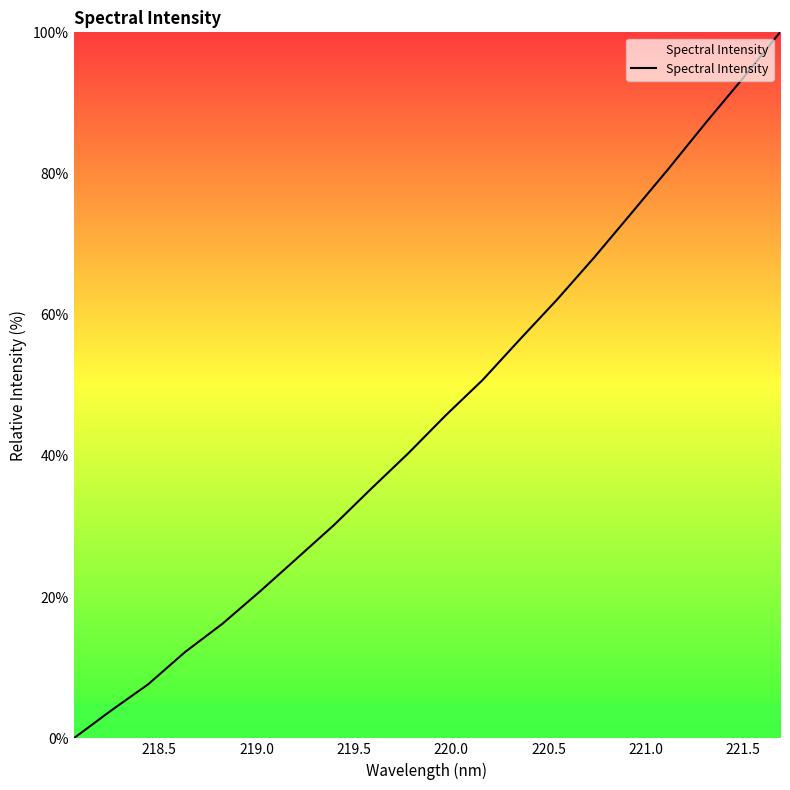

What is the difference between the maximum and minimum values?

100.0